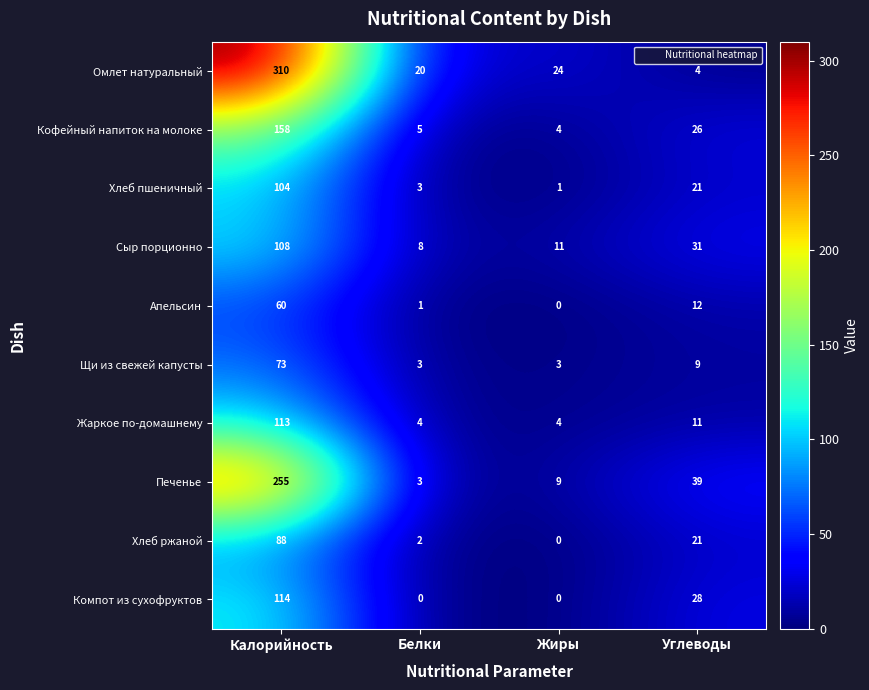

What is the total value across all series at Белки?

49